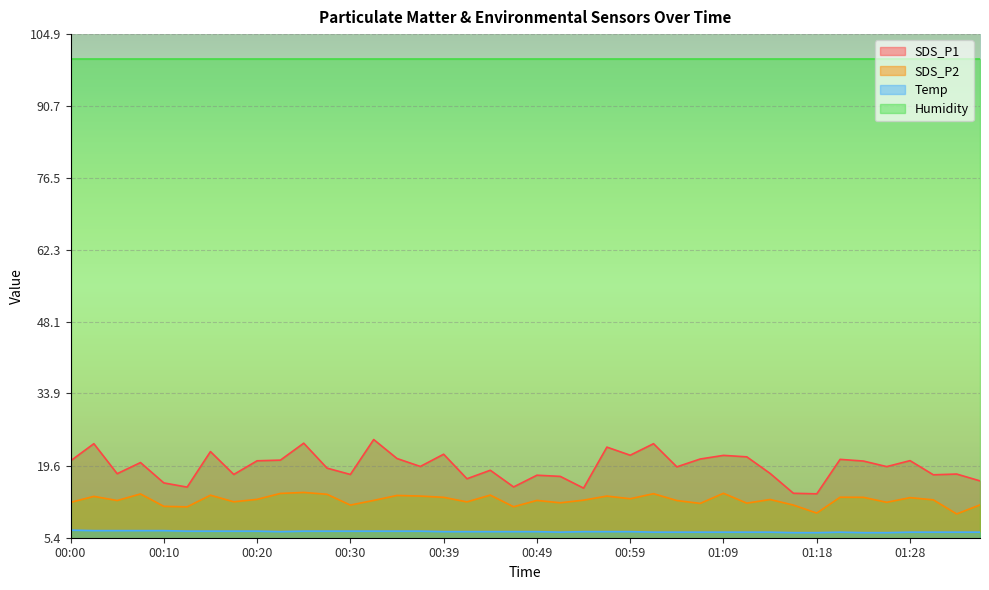

True or false: SDS_P1 has a value of 28.8 at 00:20.

False